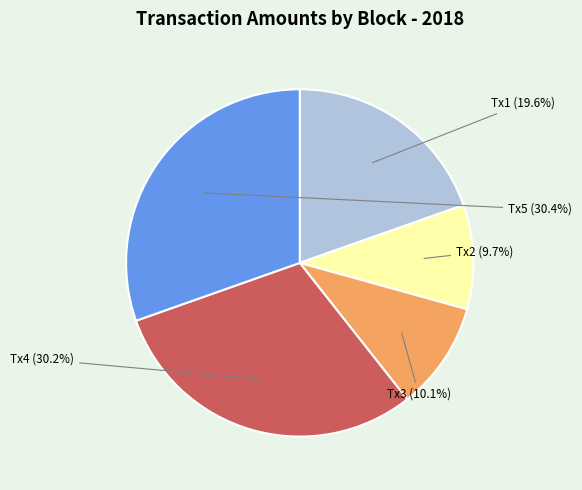

Is there a majority slice in this chart?

No